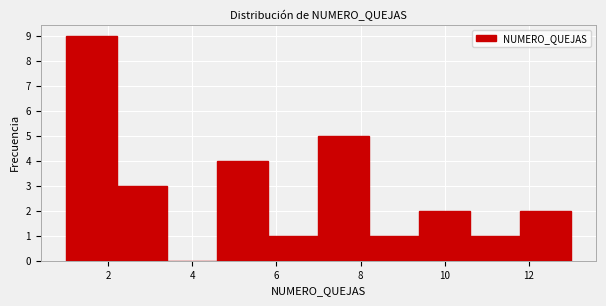

Which range on the x-axis has the tallest bar?

1.0 to 2.2